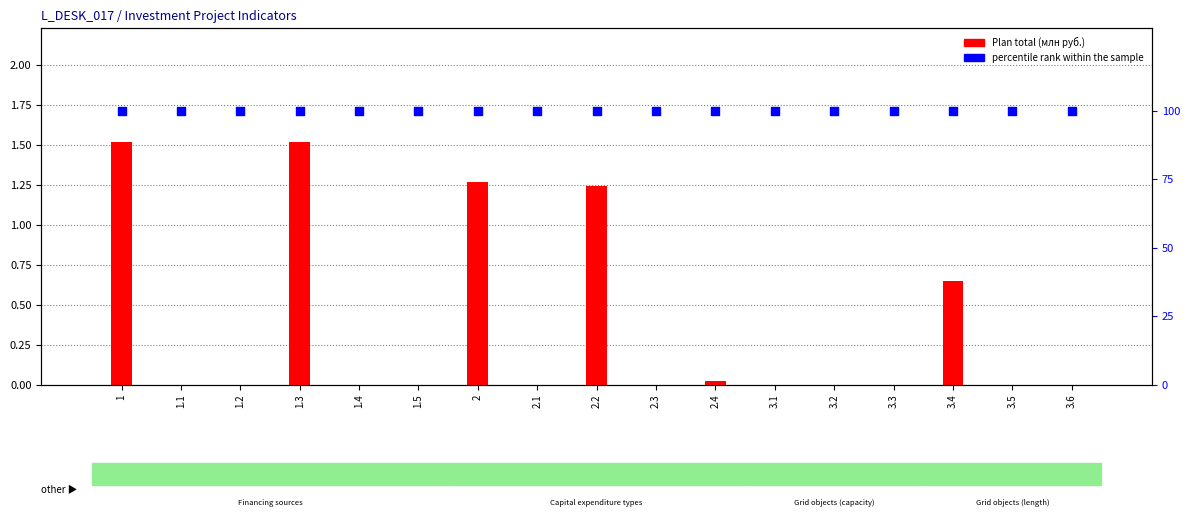

At how many categories does at least one series exceed 6?

17